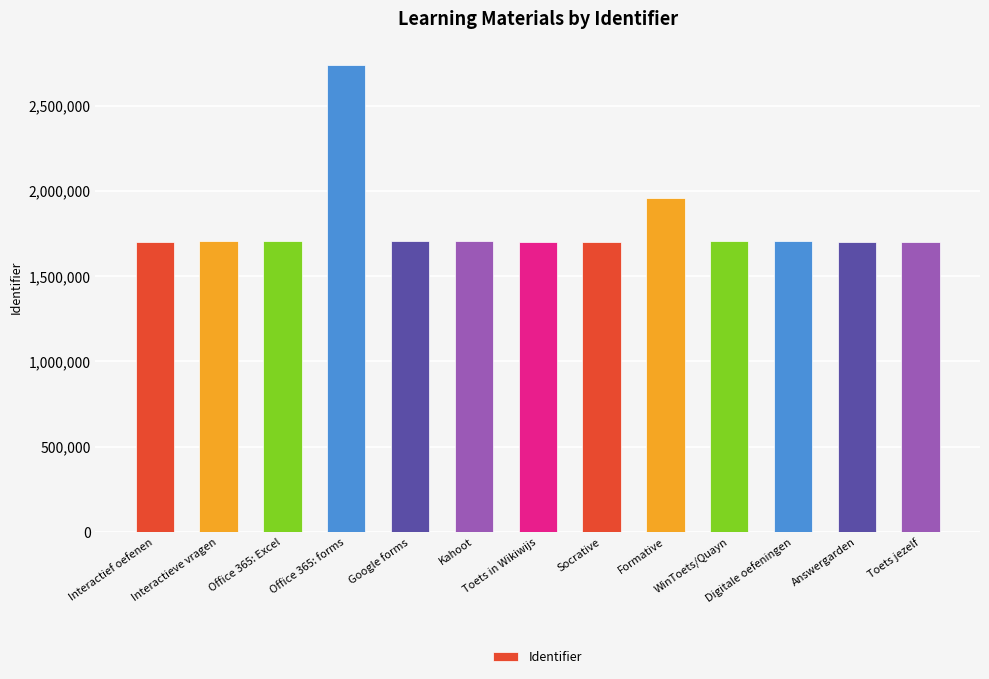

What is the maximum value shown in the chart?

2740263